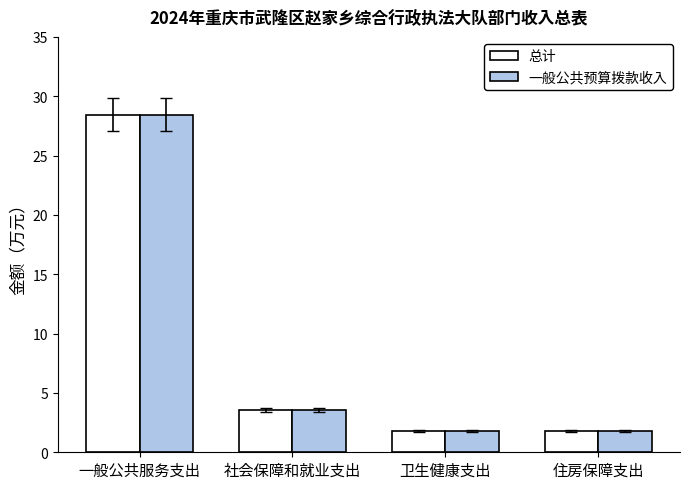

What value does the 总计 series have at 住房保障支出?

1.8